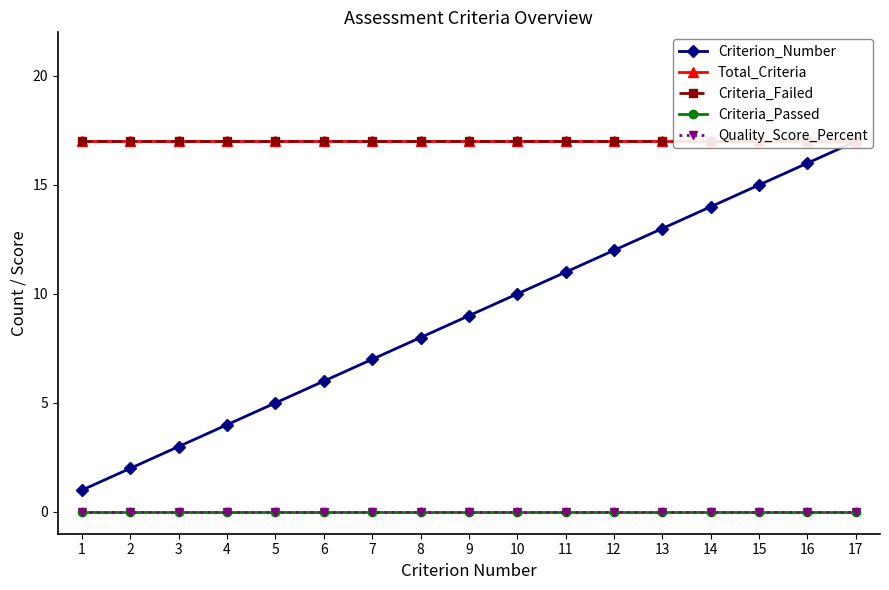

Reading left to right, what are all the values shown in this chart?

Criterion_Number: 1	2	3	4	5	6	7	8	9	10	11	12	13	14	15	16	17
Total_Criteria: 17	17	17	17	17	17	17	17	17	17	17	17	17	17	17	17	17
Criteria_Failed: 17	17	17	17	17	17	17	17	17	17	17	17	17	17	17	17	17
Criteria_Passed: 0	0	0	0	0	0	0	0	0	0	0	0	0	0	0	0	0
Quality_Score_Percent: 0	0	0	0	0	0	0	0	0	0	0	0	0	0	0	0	0